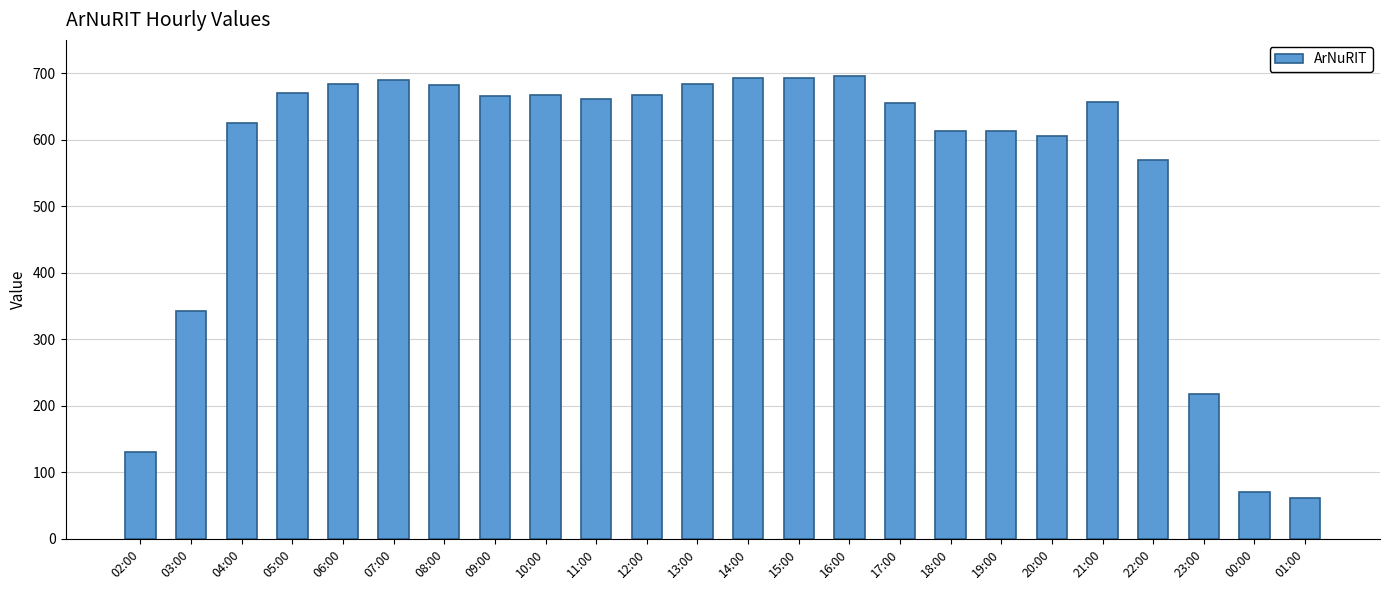

What is the label of the 12th bar from the right?

14:00